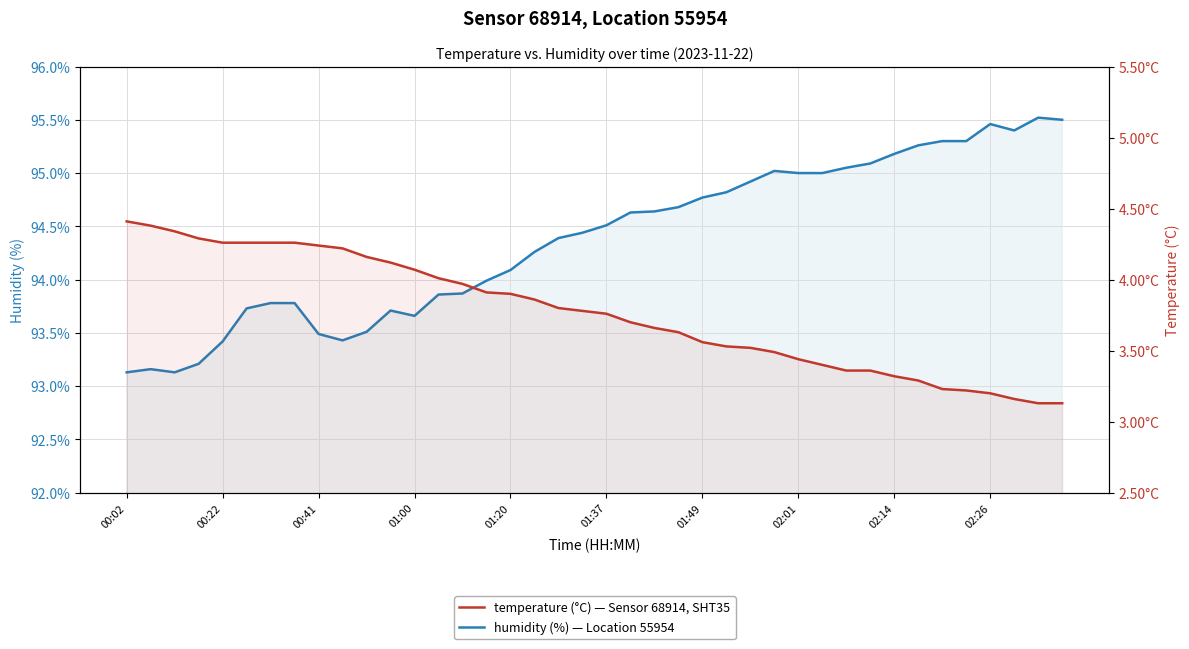

What is the total value across all series at 14?

97.8